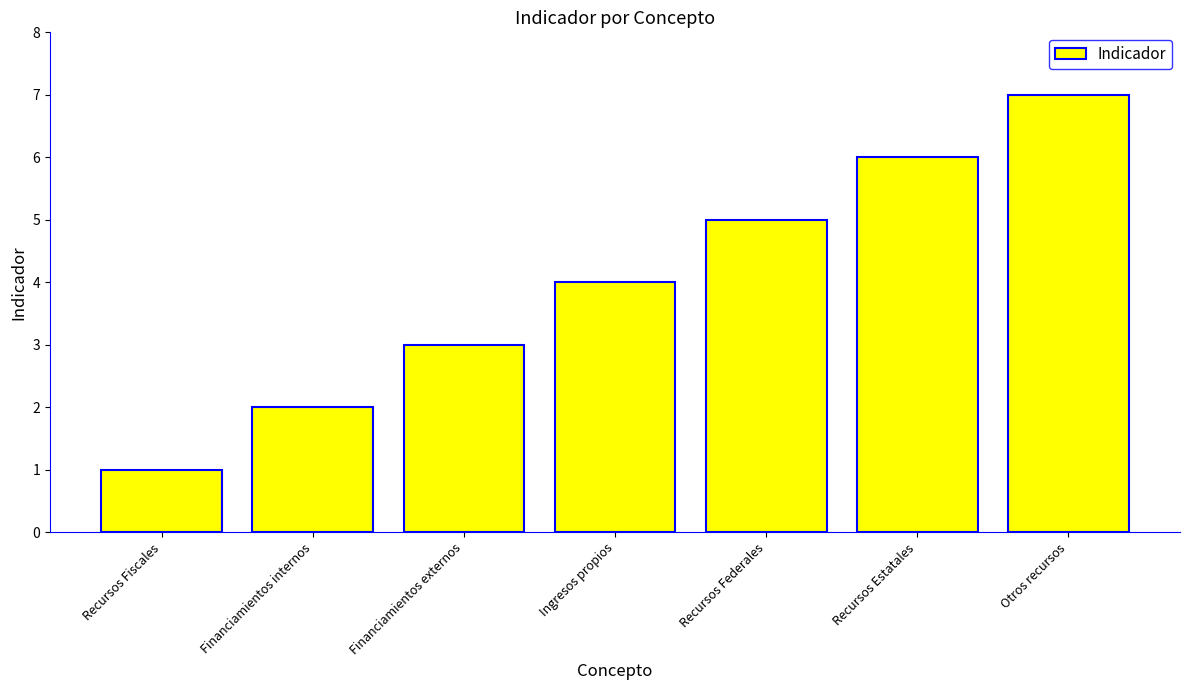

Between Recursos Federales and Ingresos propios, which is larger?

Recursos Federales